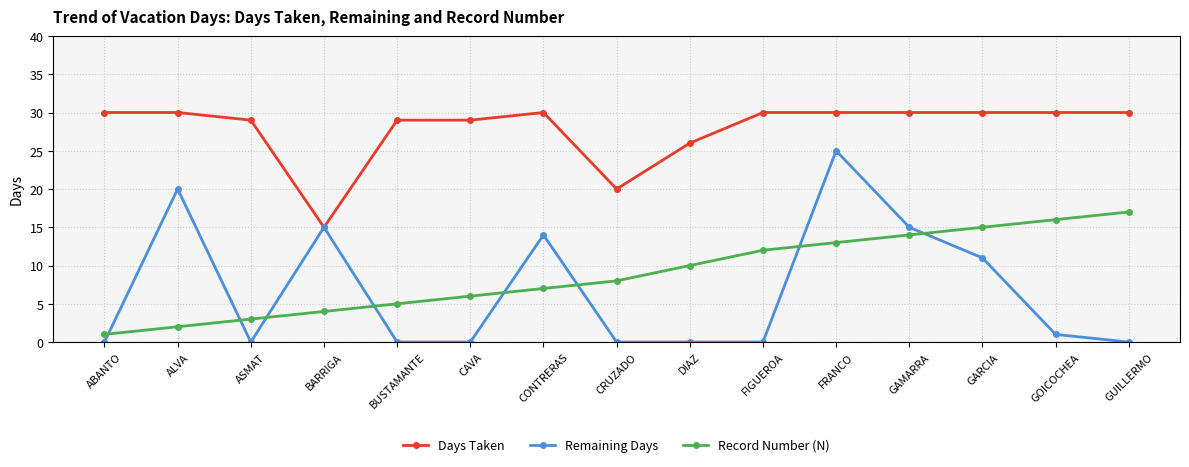

Reading right to left, extract all data points from this chart.

Days Taken: GUILLERMO=30	GOICOCHEA=30	GARCIA=30	GAMARRA=30	FRANCO=30	FIGUEROA=30	DIAZ=26	CRUZADO=20	CONTRERAS=30	CAVA=29	BUSTAMANTE=29	BARRIGA=15	ASMAT=29	ALVA=30	ABANTO=30
Remaining Days: GUILLERMO=0	GOICOCHEA=1	GARCIA=11	GAMARRA=15	FRANCO=25	FIGUEROA=0	DIAZ=0	CRUZADO=0	CONTRERAS=14	CAVA=0	BUSTAMANTE=0	BARRIGA=15	ASMAT=0	ALVA=20	ABANTO=0
Record Number (N): GUILLERMO=17	GOICOCHEA=16	GARCIA=15	GAMARRA=14	FRANCO=13	FIGUEROA=12	DIAZ=10	CRUZADO=8	CONTRERAS=7	CAVA=6	BUSTAMANTE=5	BARRIGA=4	ASMAT=3	ALVA=2	ABANTO=1